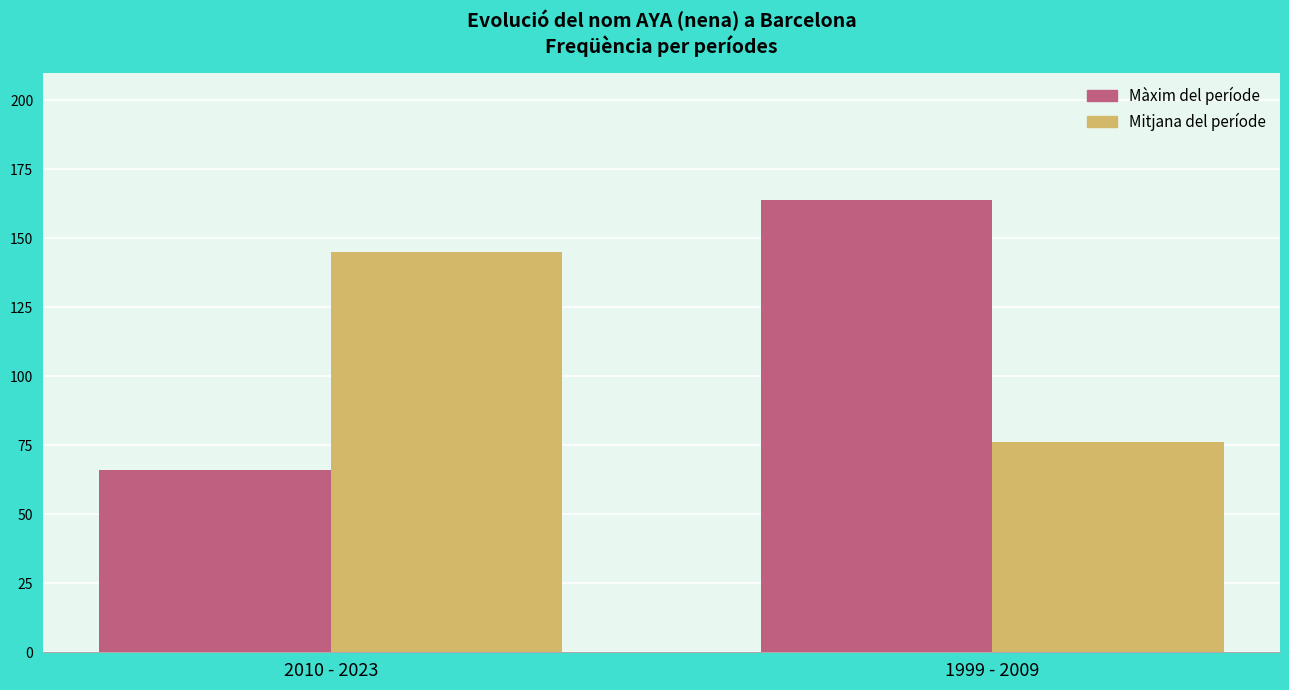

At which category is the sum across all series the highest?

1999 - 2009